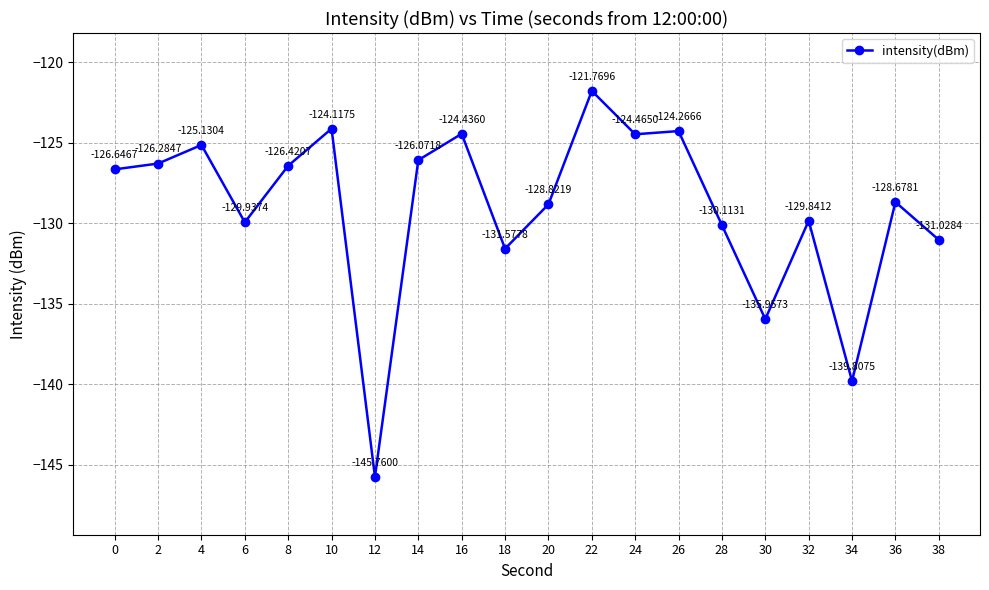

How many data points does each series have?

20